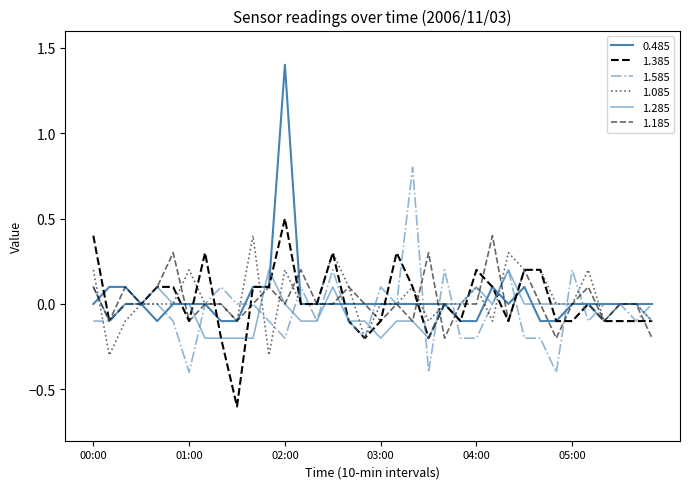

What is the label of the 5th point from the left?

00:40